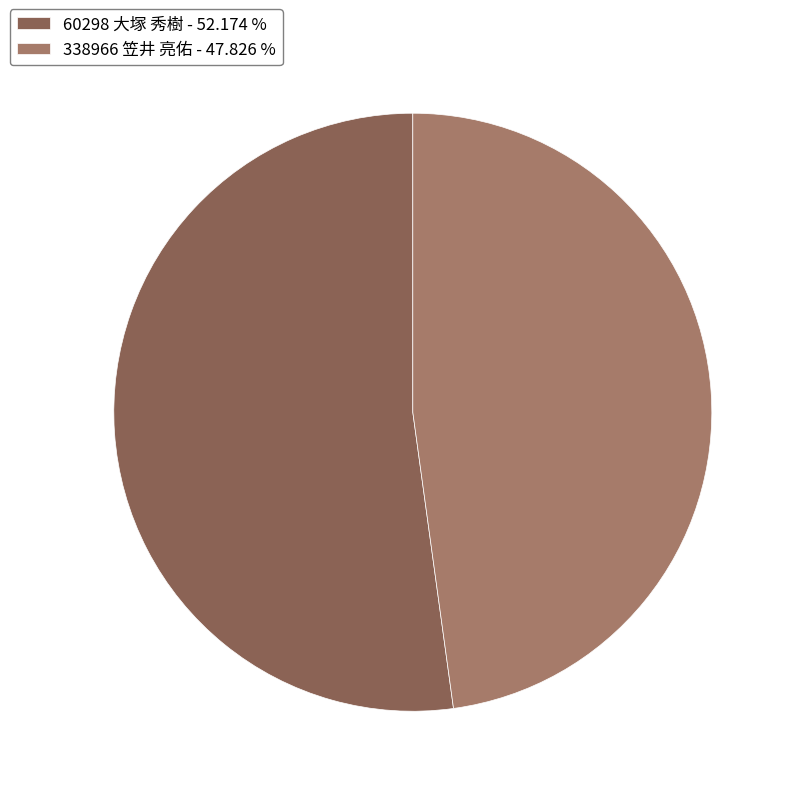

Rank the categories by value from lowest to highest.

338966 笠井 亮佑, 60298 大塚 秀樹